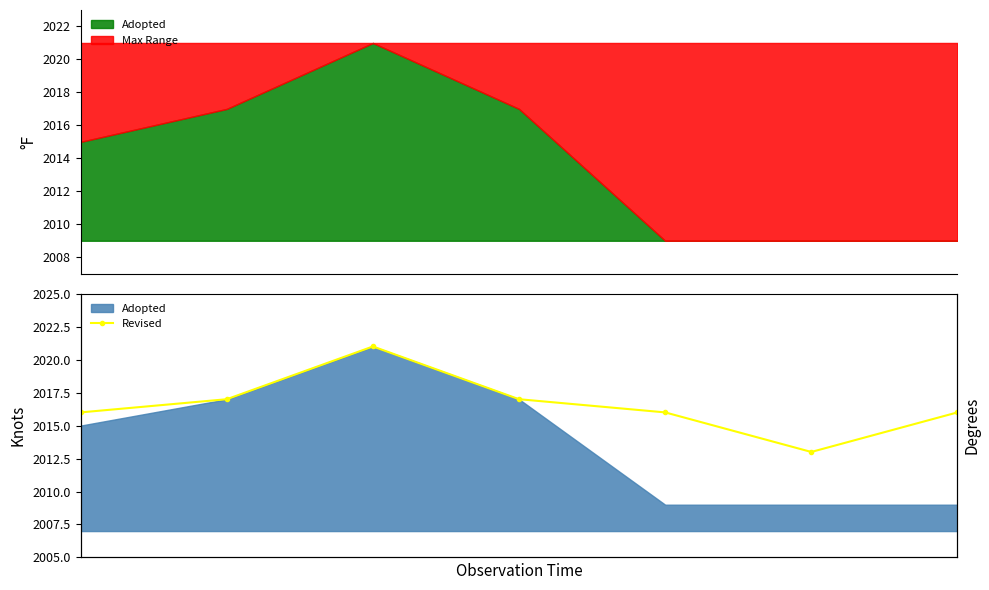

List the labels in order of value, smallest first.

5, 0, 4, 6, 1, 3, 2